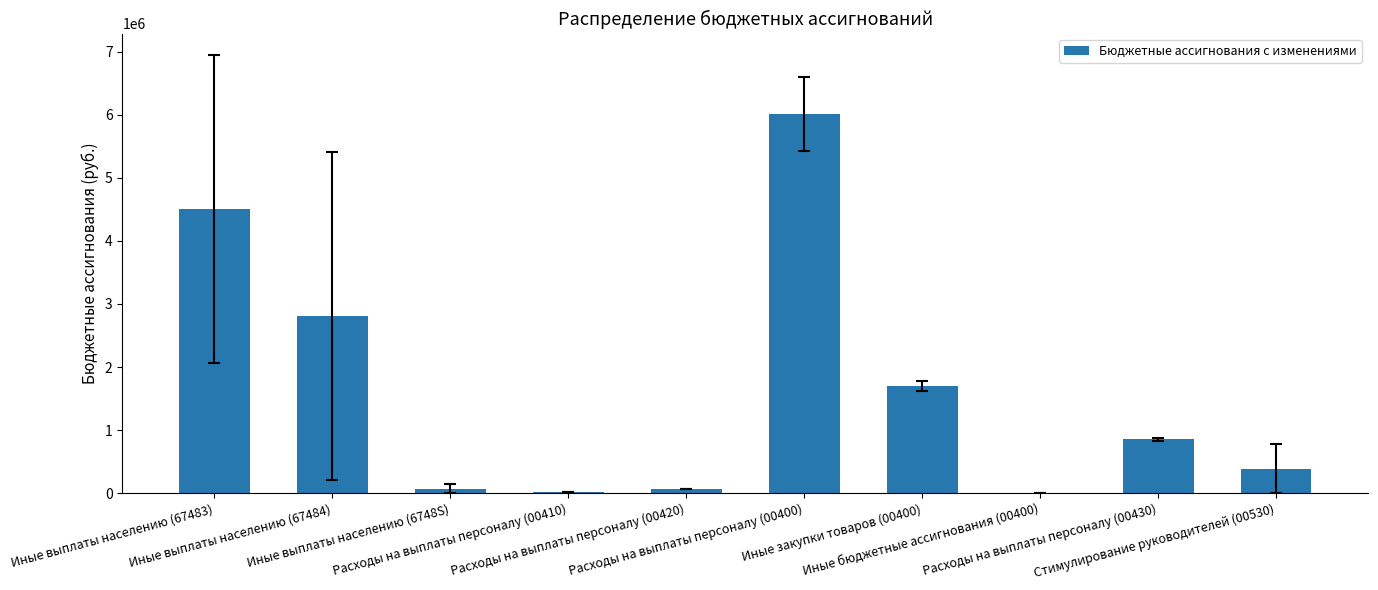

What is the greatest value displayed?

6013780.5